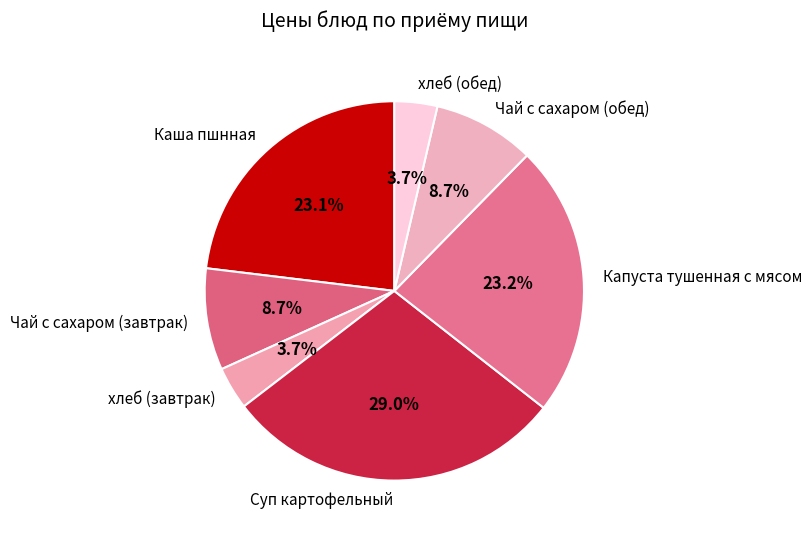

True or false: Каша пшнная accounts for 31% of the total.

False